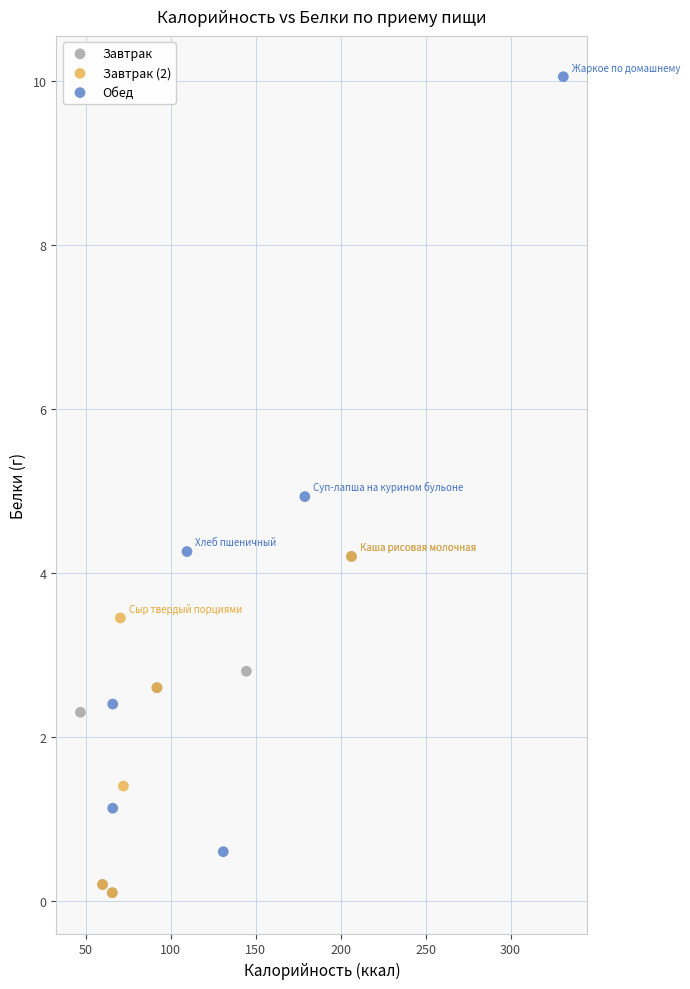

Which series has the widest spread of Y values?

Обед